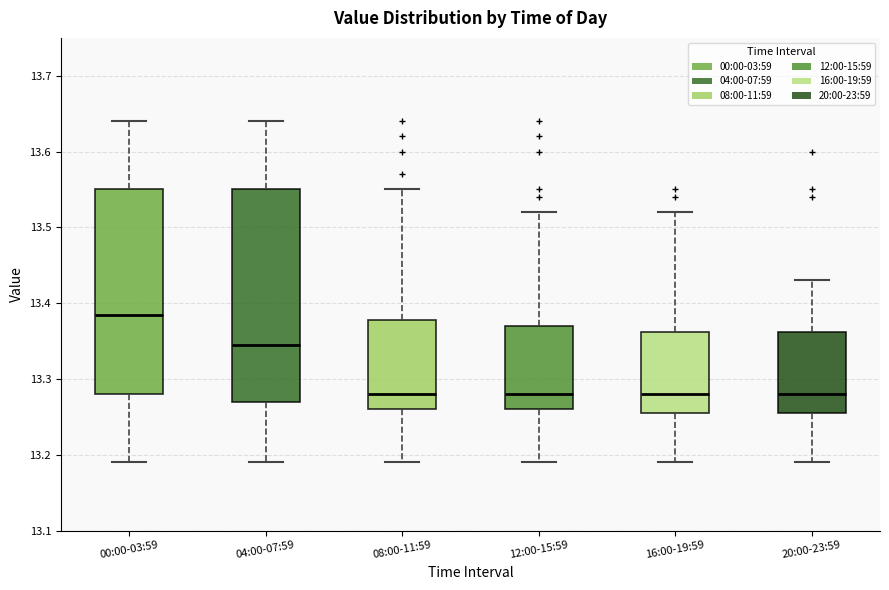

Reading left to right, read every box against the y-axis: the position of its median line, the range the box covers, and the ends of its whiskers. The values are not printed on the chart, so give them approximately, as read against the axis.

00:00-03:59: median 13.39, box 13.28 to 13.55, whiskers 13.19 to 13.64
04:00-07:59: median 13.35, box 13.27 to 13.55, whiskers 13.19 to 13.64
08:00-11:59: median 13.28, box 13.26 to 13.38, whiskers 13.19 to 13.55
12:00-15:59: median 13.28, box 13.26 to 13.37, whiskers 13.19 to 13.52
16:00-19:59: median 13.28, box 13.26 to 13.36, whiskers 13.19 to 13.52
20:00-23:59: median 13.28, box 13.26 to 13.36, whiskers 13.19 to 13.43